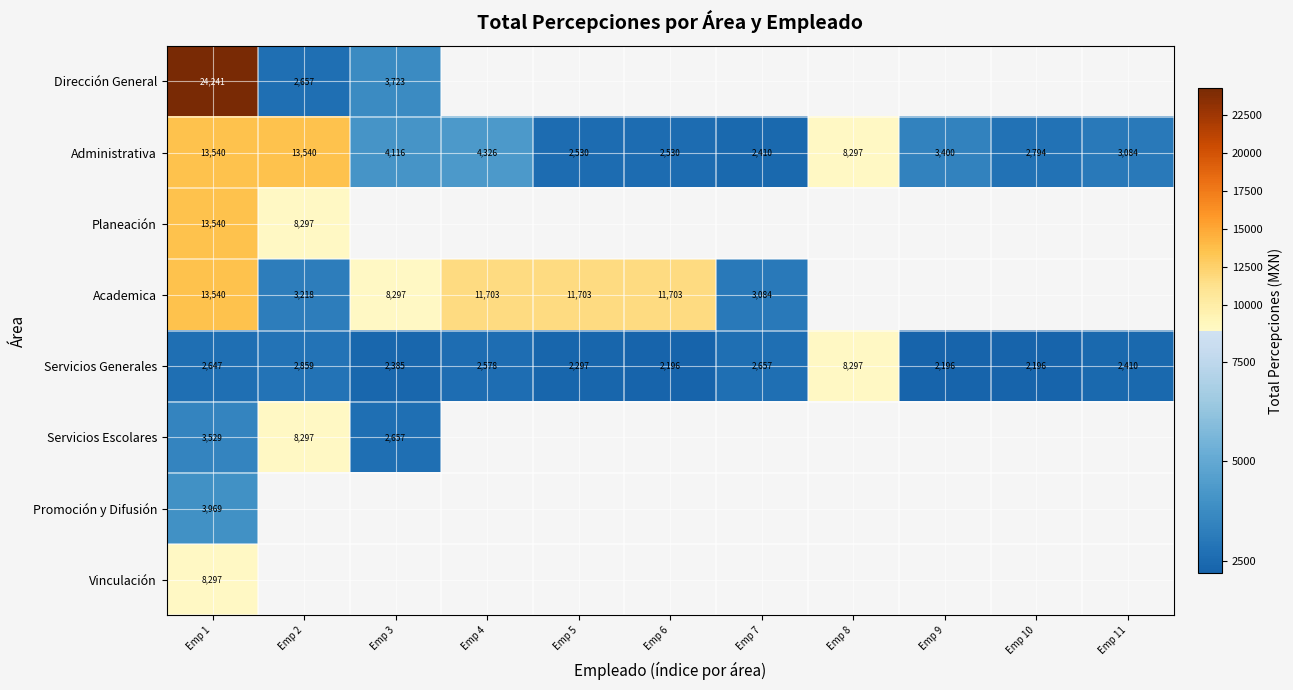

Is it true that Servicios Escolares equals 12266.8 at Emp 2?

False